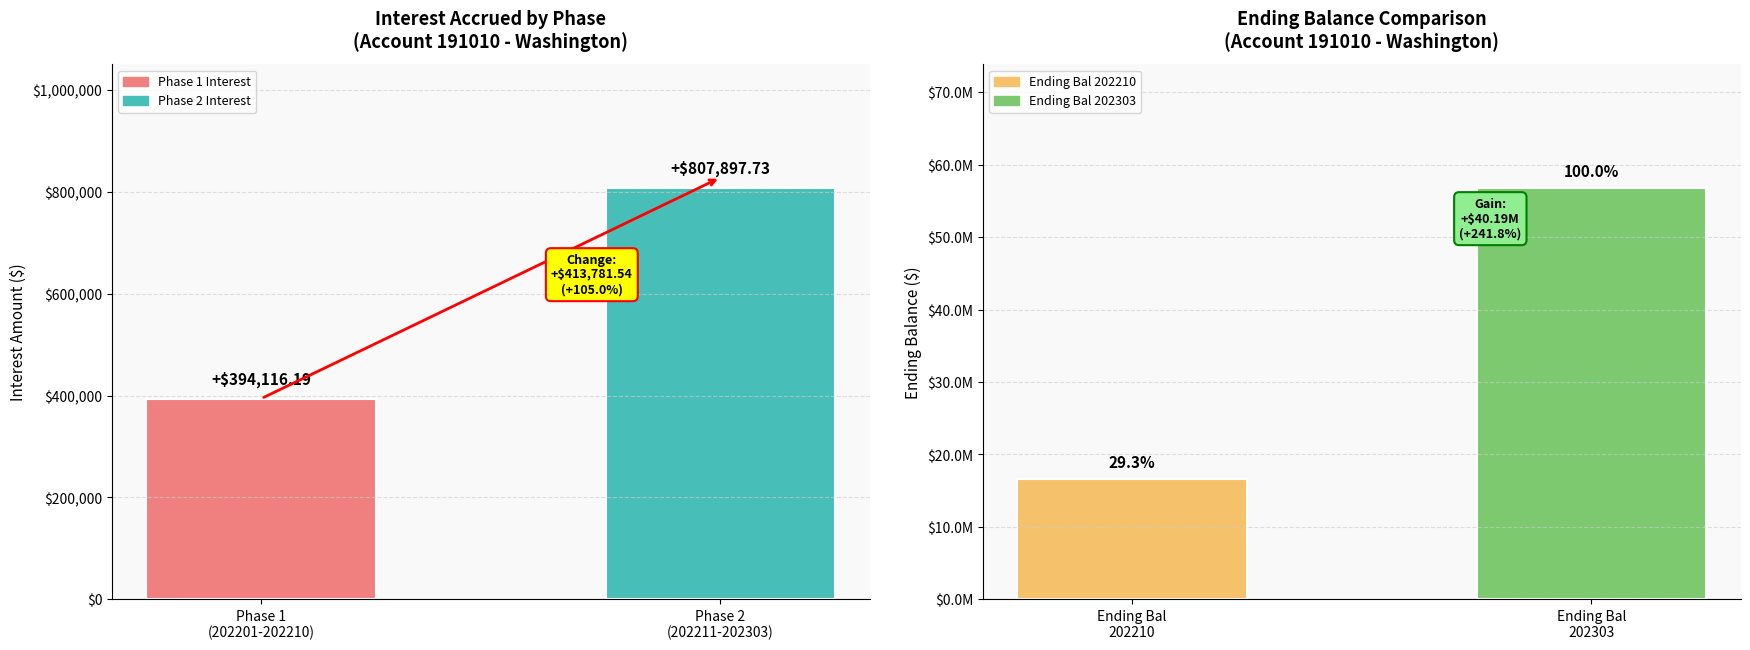

The value of Interest at Phase 2
(202211-202303) is 807897.7. True or false?

True